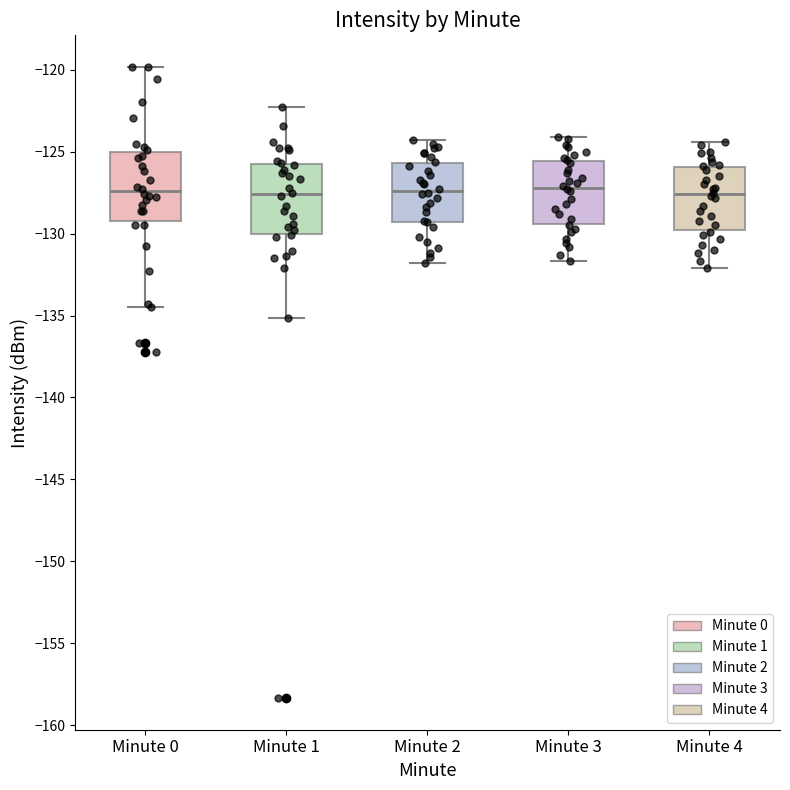

Reading left to right, transcribe this box plot: for each box, give where its median line is, the range the box spans, and where its two whiskers end, as read against the y-axis. The values are not printed on the chart, so give them approximately, as read against the axis.

Minute 0: median -127.5, box -129.0 to -125.0, whiskers -134.5 to -120.0
Minute 1: median -127.5, box -130.0 to -125.5, whiskers -135.0 to -122.0
Minute 2: median -127.5, box -129.5 to -125.5, whiskers -132.0 to -124.5
Minute 3: median -127.0, box -129.5 to -125.5, whiskers -131.5 to -124.0
Minute 4: median -127.5, box -130.0 to -126.0, whiskers -132.0 to -124.5